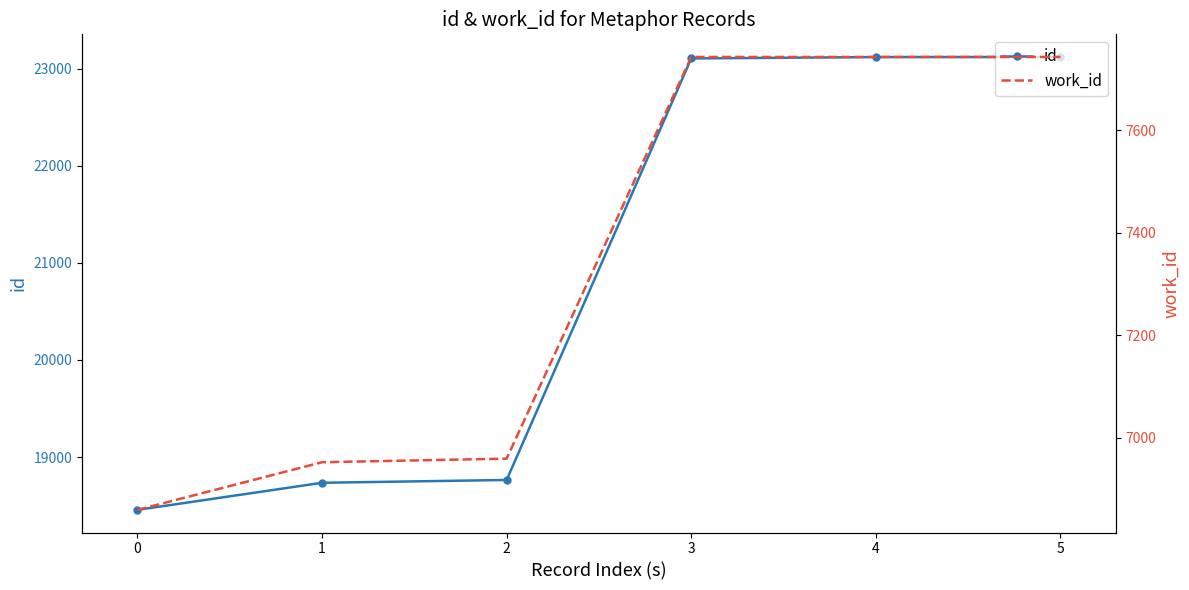

What is the sum of the work_id values at 1 and 3?

14695